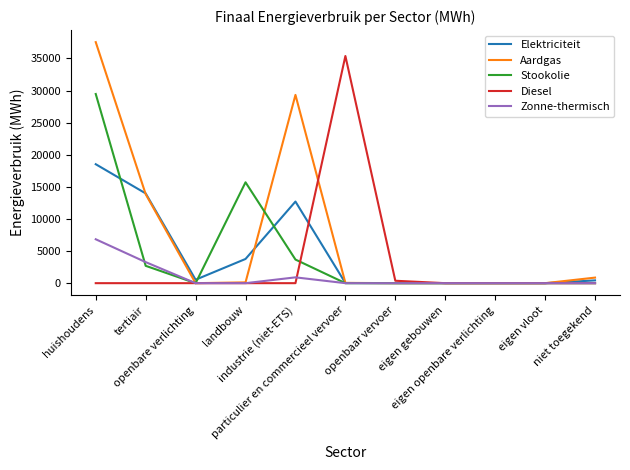

What is the maximum value shown in the chart?

37546.1